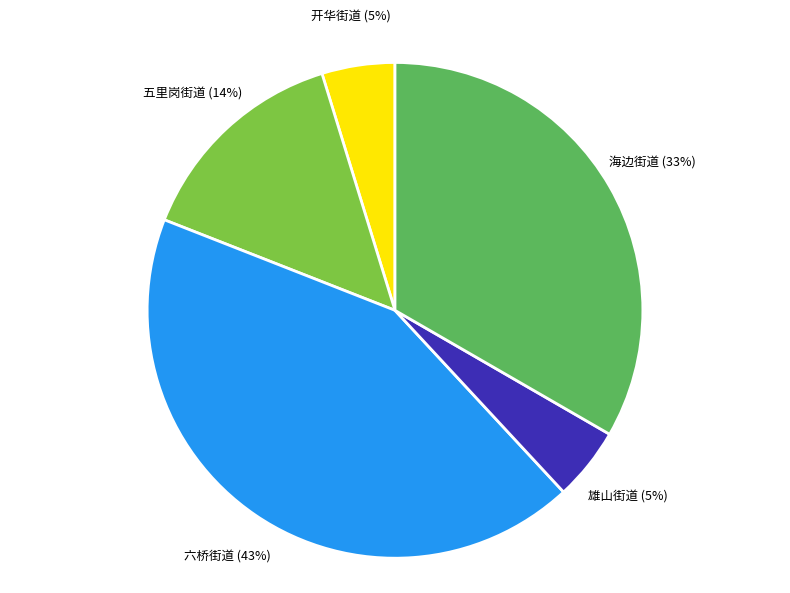

Between 六桥街道 and 开华街道, which is larger?

六桥街道